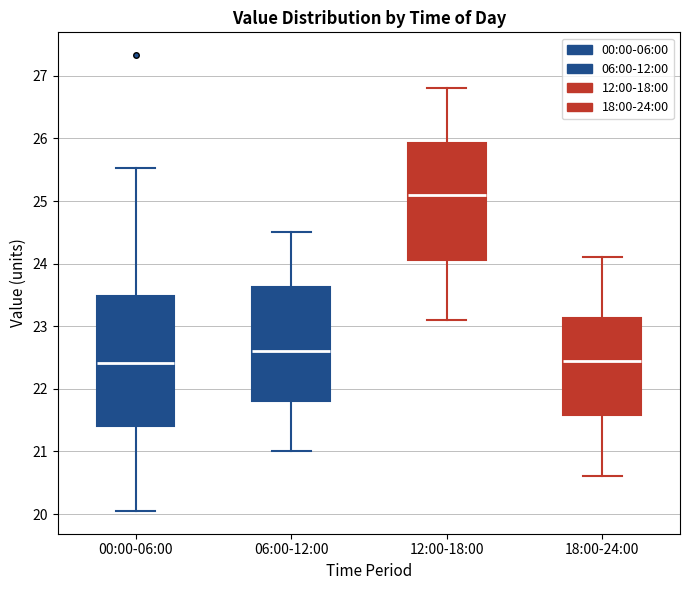

Where does the median line of the box for 18:00-24:00 sit on the y-axis? The values are not printed on the chart, so give them approximately, as read against the axis.

22.5